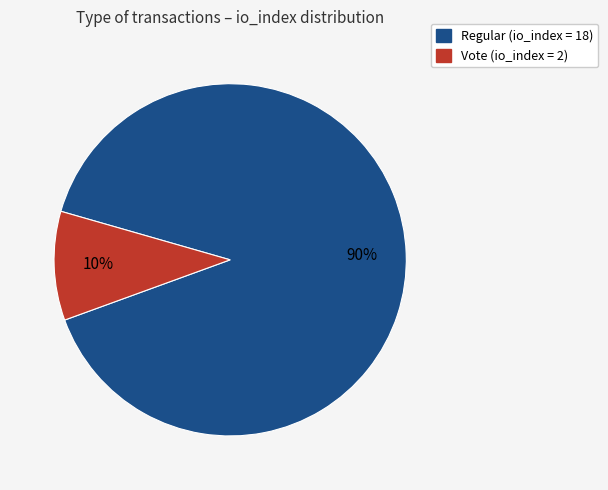

Which category has the smallest portion of the pie?

Vote (io_index = 2)